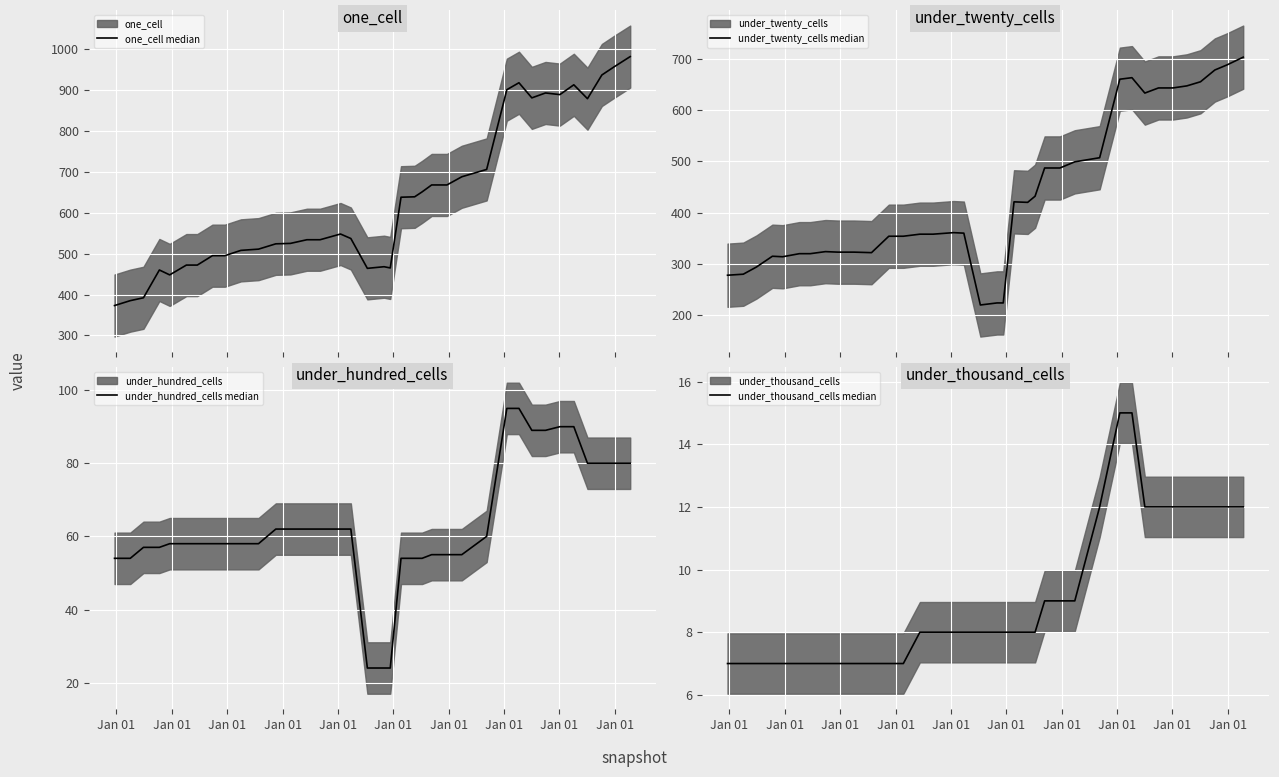

True or false: under_twenty_cells median and under_thousand_cells median cross at least once.

False